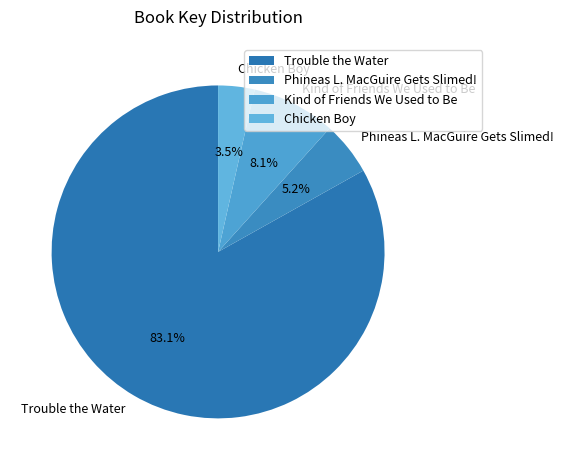

What percentage do Phineas L. MacGuire Gets Slimed! and Kind of Friends We Used to Be together represent?

13.3%